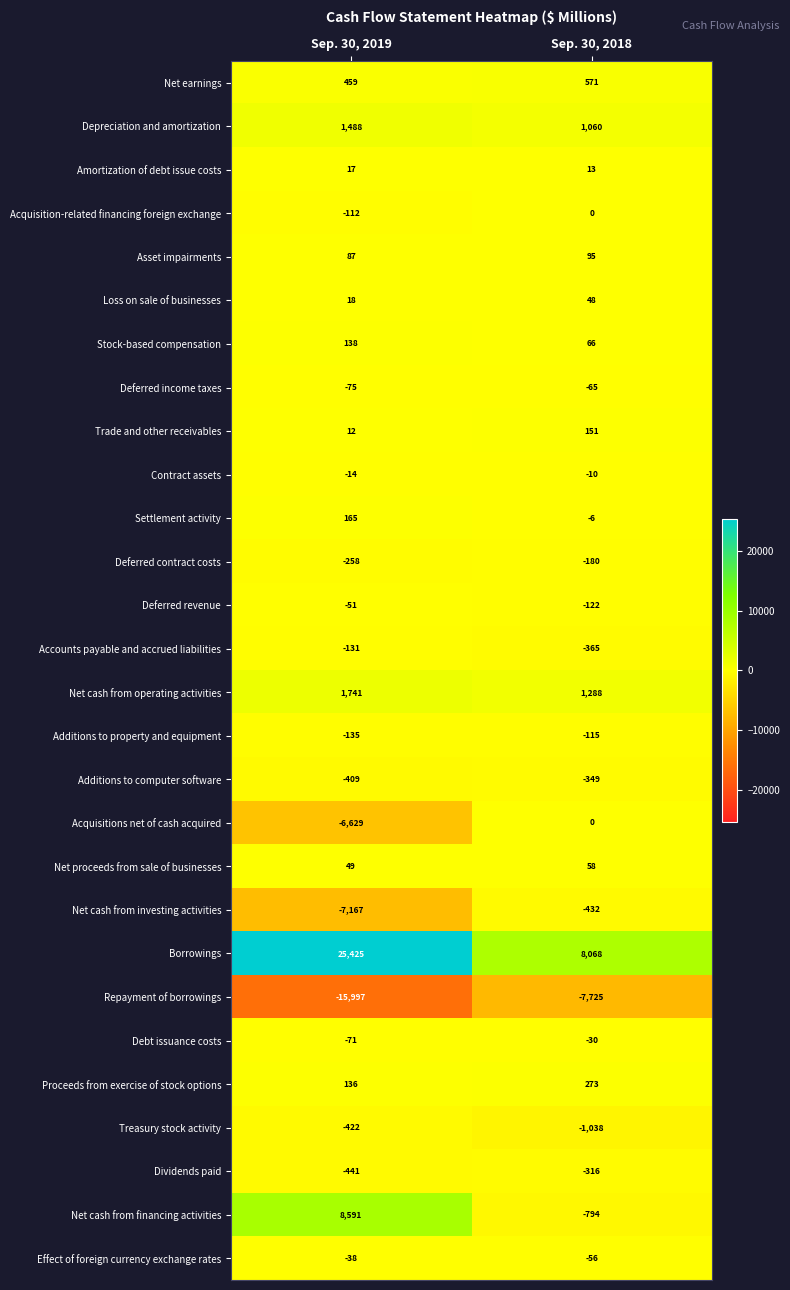

Rank the series at Sep. 30, 2019 from highest to lowest value.

Borrowings, Net cash from financing activities, Net cash from operating activities, Depreciation and amortization, Net earnings, Settlement activity, Stock-based compensation, Proceeds from exercise of stock options, Asset impairments, Net proceeds from sale of businesses, Loss on sale of businesses, Amortization of debt issue costs, Trade and other receivables, Contract assets, Effect of foreign currency exchange rates, Deferred revenue, Debt issuance costs, Deferred income taxes, Acquisition-related financing foreign exchange, Accounts payable and accrued liabilities, Additions to property and equipment, Deferred contract costs, Additions to computer software, Treasury stock activity, Dividends paid, Acquisitions net of cash acquired, Net cash from investing activities, Repayment of borrowings